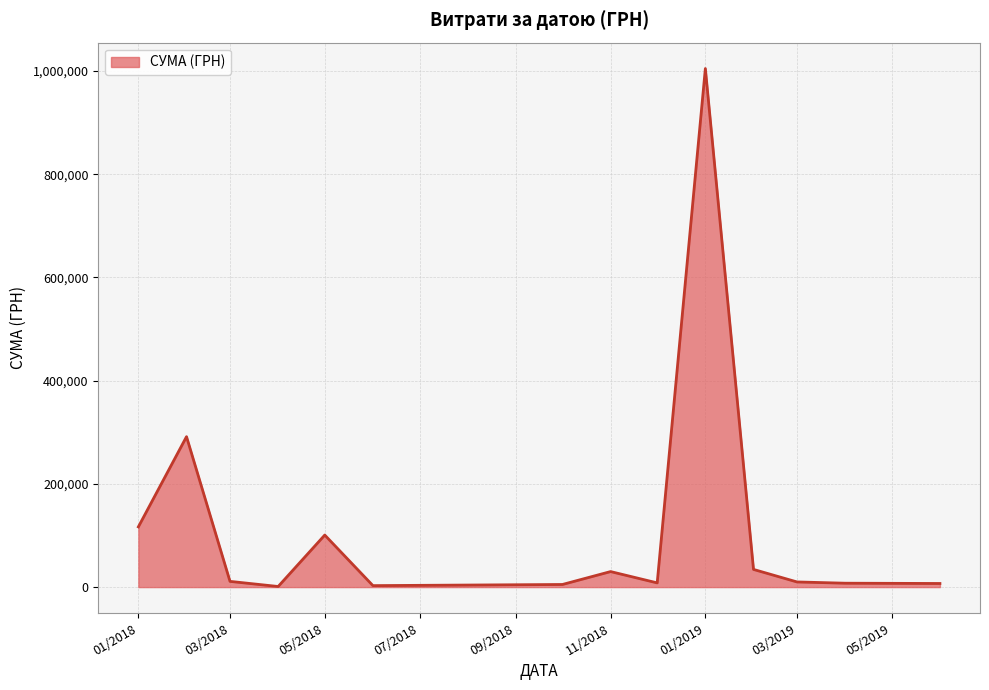

What is the maximum value shown in the chart?

1004842.2